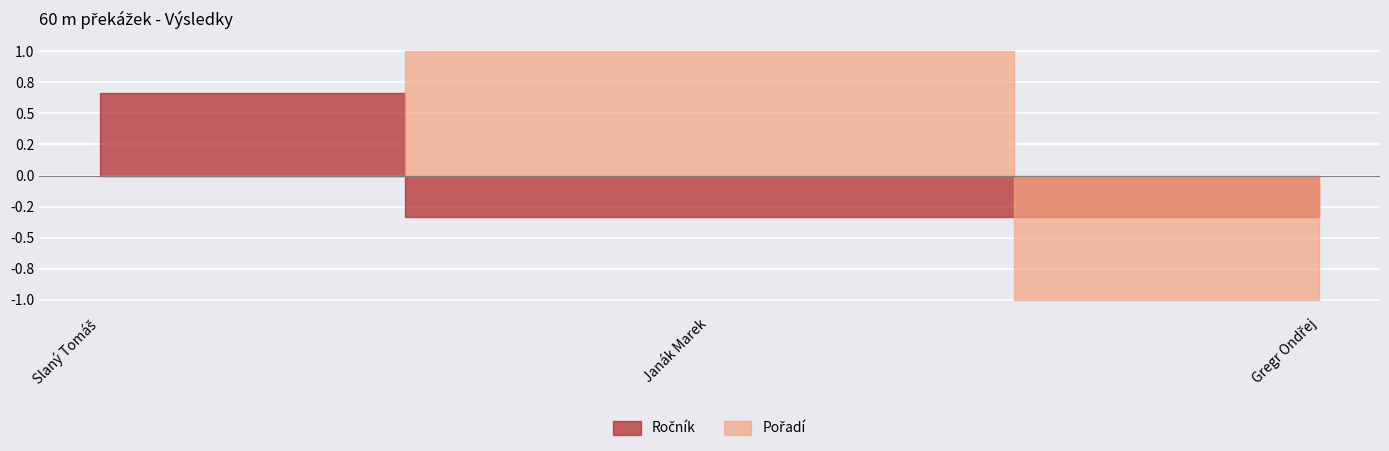

Rank the categories by Pořadí value from lowest to highest.

Gregr Ondřej, Slaný Tomáš, Janák Marek